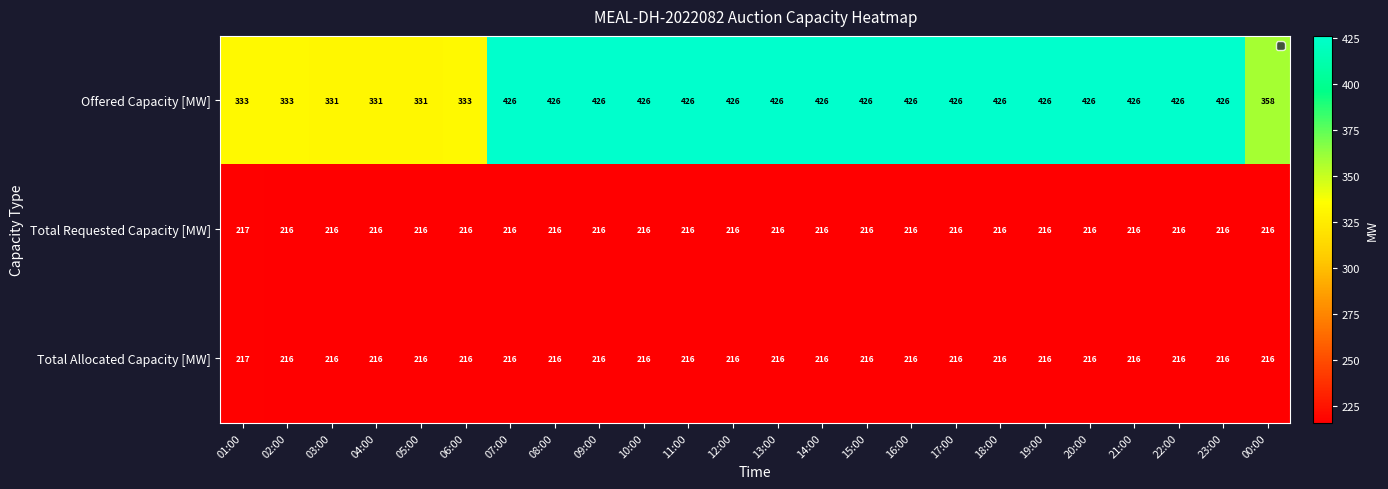

Is it true that Total Allocated Capacity [MW] equals 216 at 02:00?

True